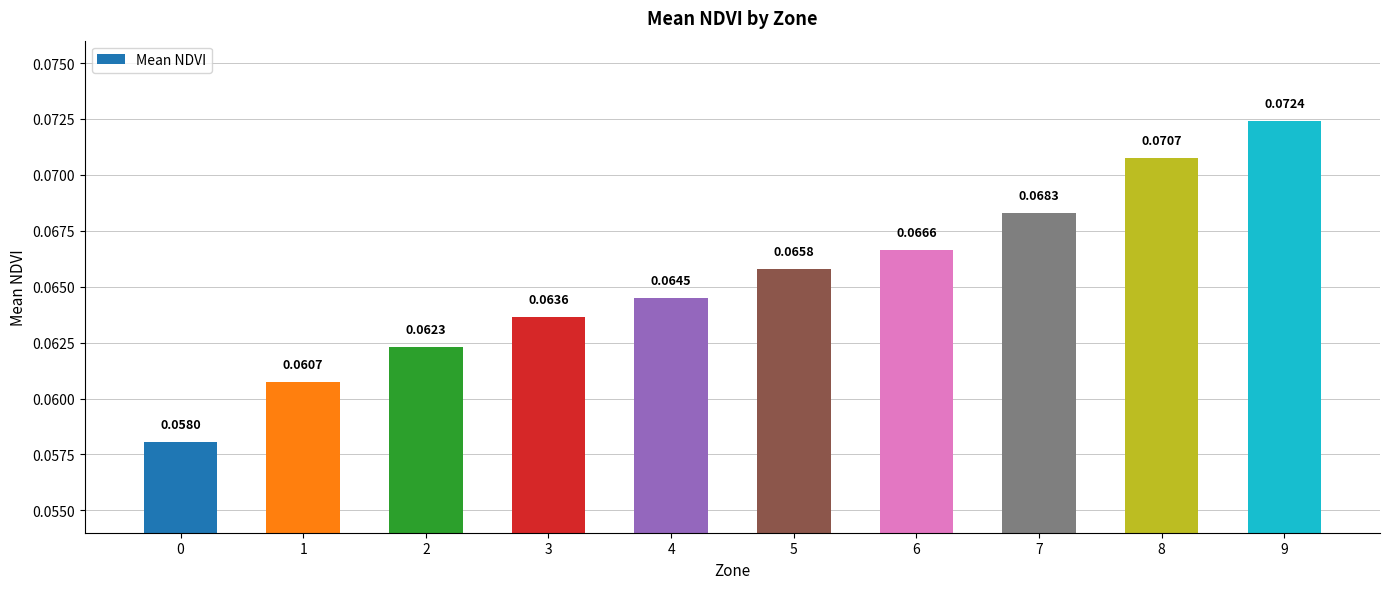

List the labels in order of value, smallest first.

0, 1, 2, 3, 4, 5, 6, 7, 8, 9